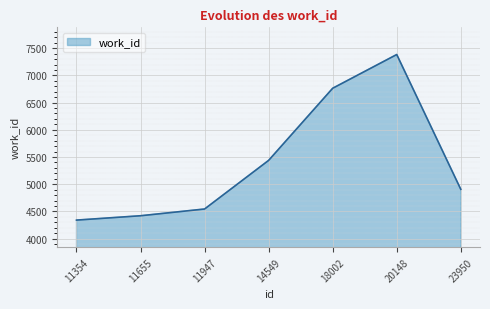

Is it true that the value at 18002 is 6764?

True